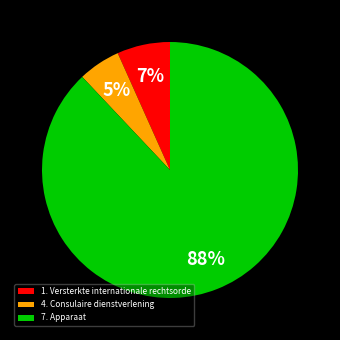

To the nearest percent, what percentage of the pie is 1. Versterkte internationale rechtsorde?

7%